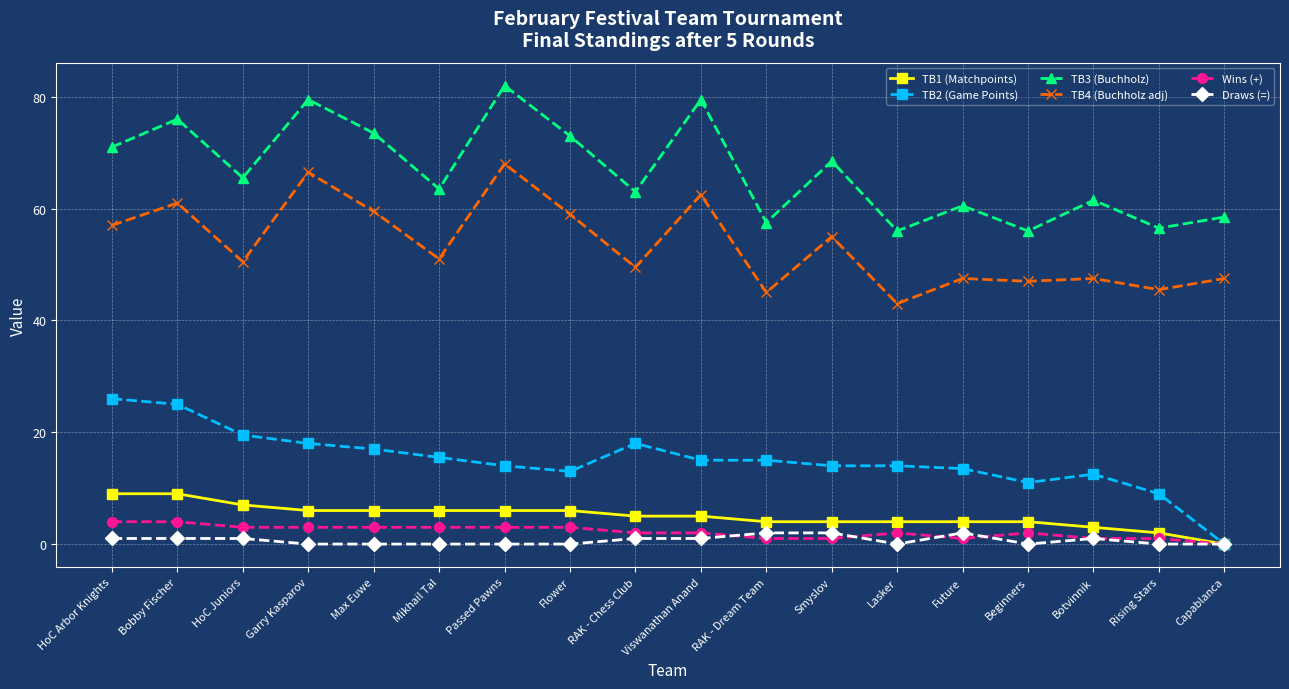

How many lines are shown in the chart?

6